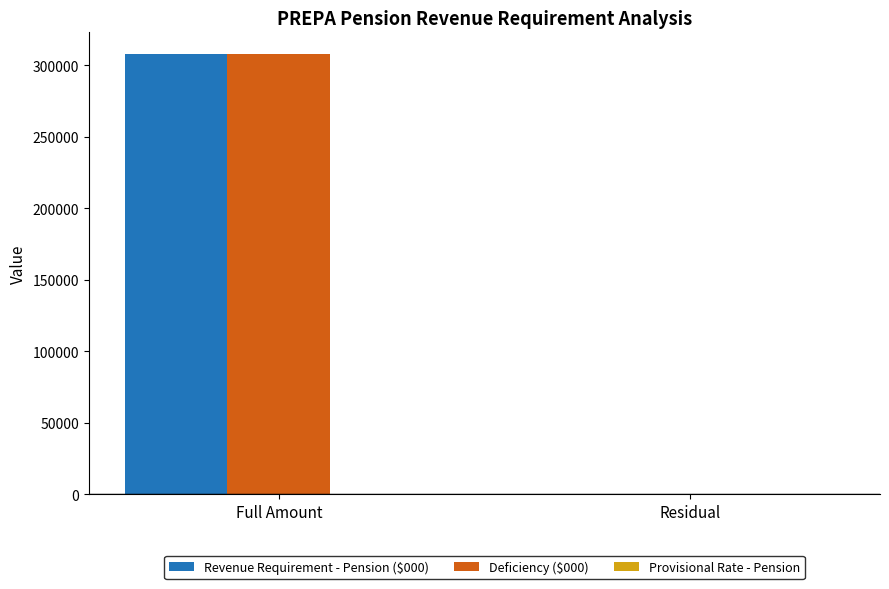

What is the sum of all Deficiency ($000) values?

307475.4